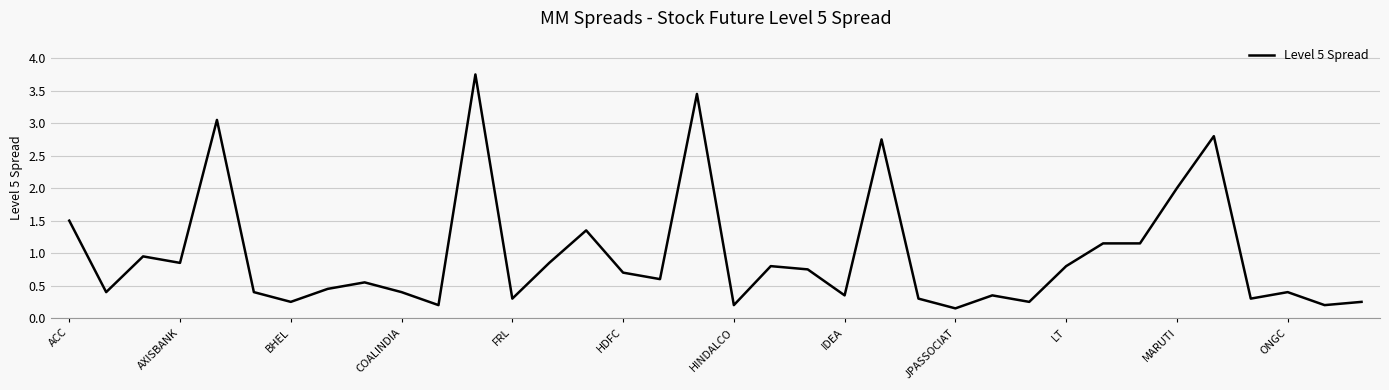

How many lines are shown in the chart?

1